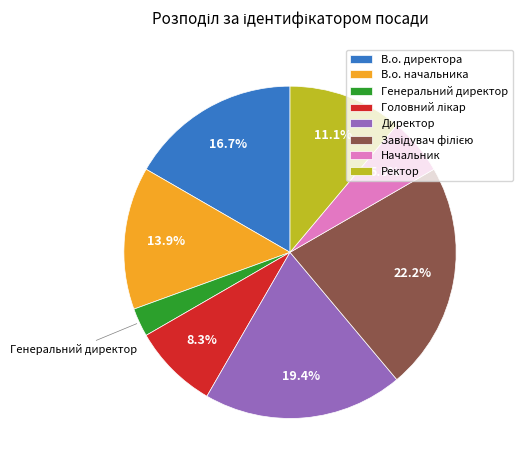

Does any single category account for the majority?

No